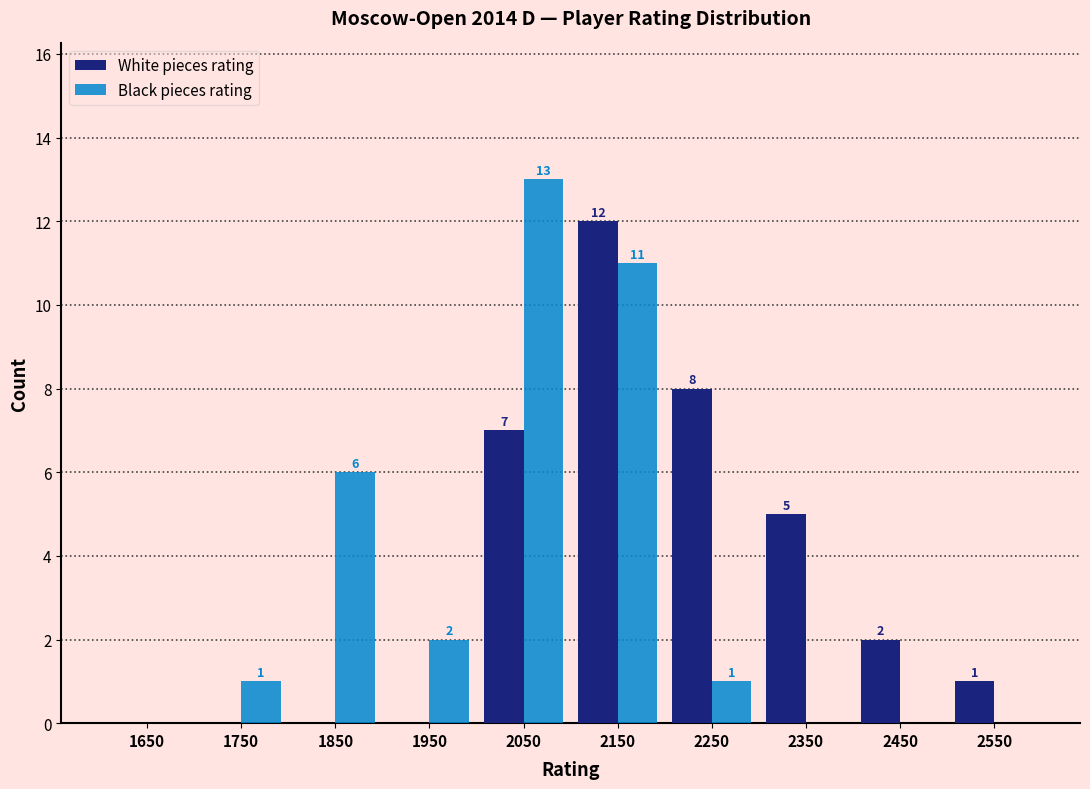

In the White pieces rating series, which range on the x-axis has the tallest bar?

2100 to 2200